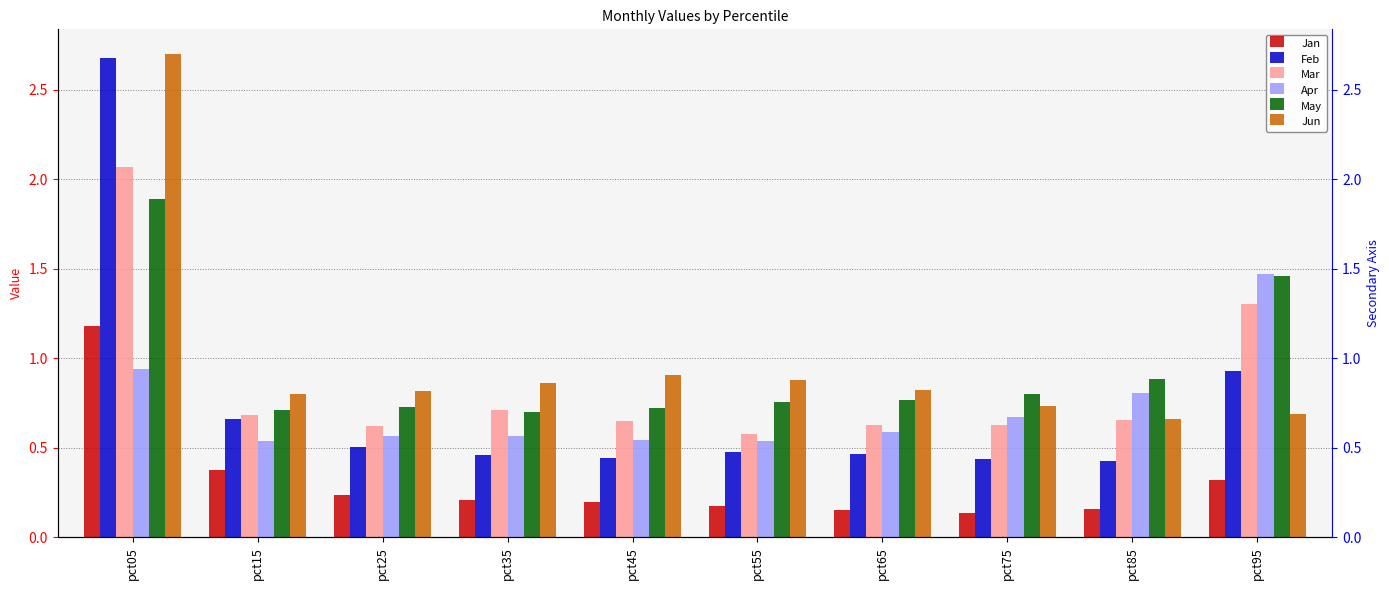

How many groups of bars are there?

10